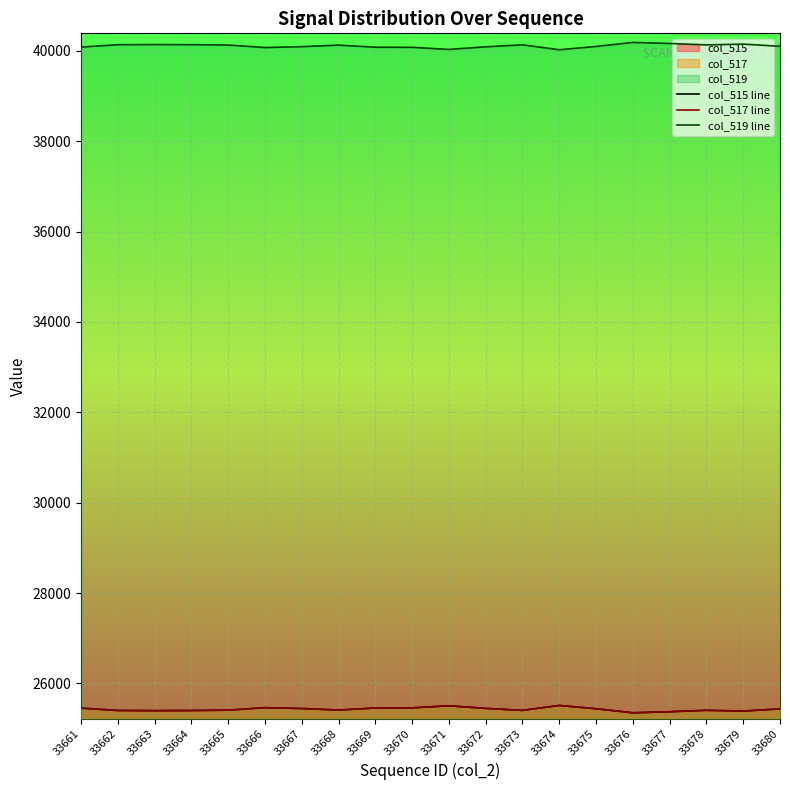

Where does the col_515 line series first go above 25436?

33661